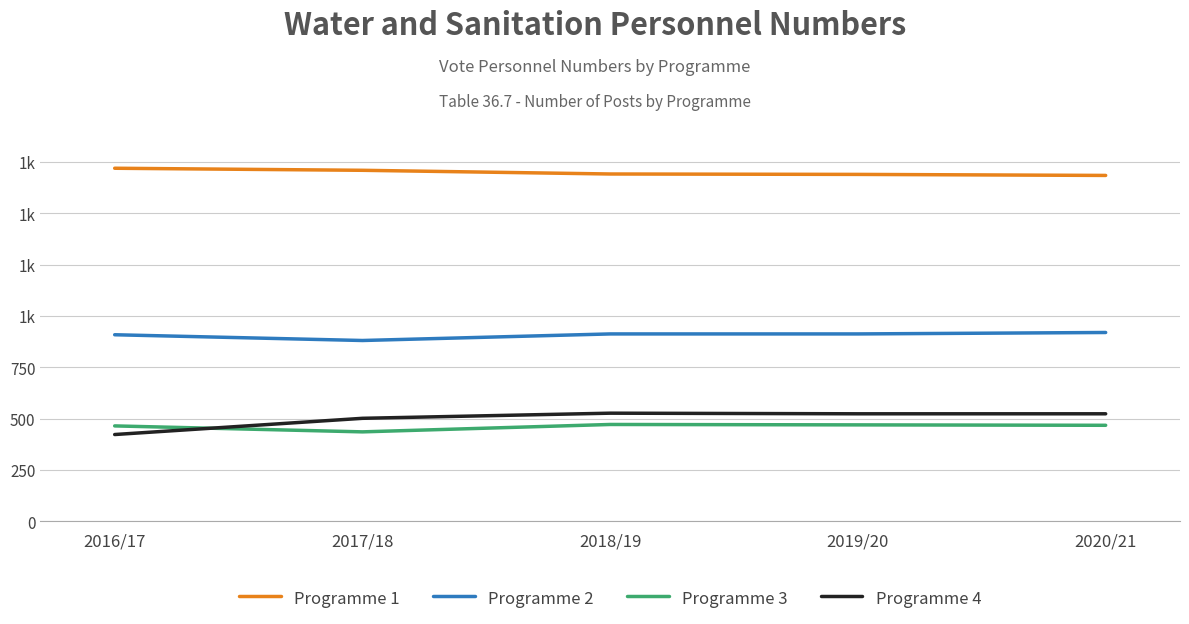

What are all the series names shown in the legend?

Programme 1, Programme 2, Programme 3, Programme 4